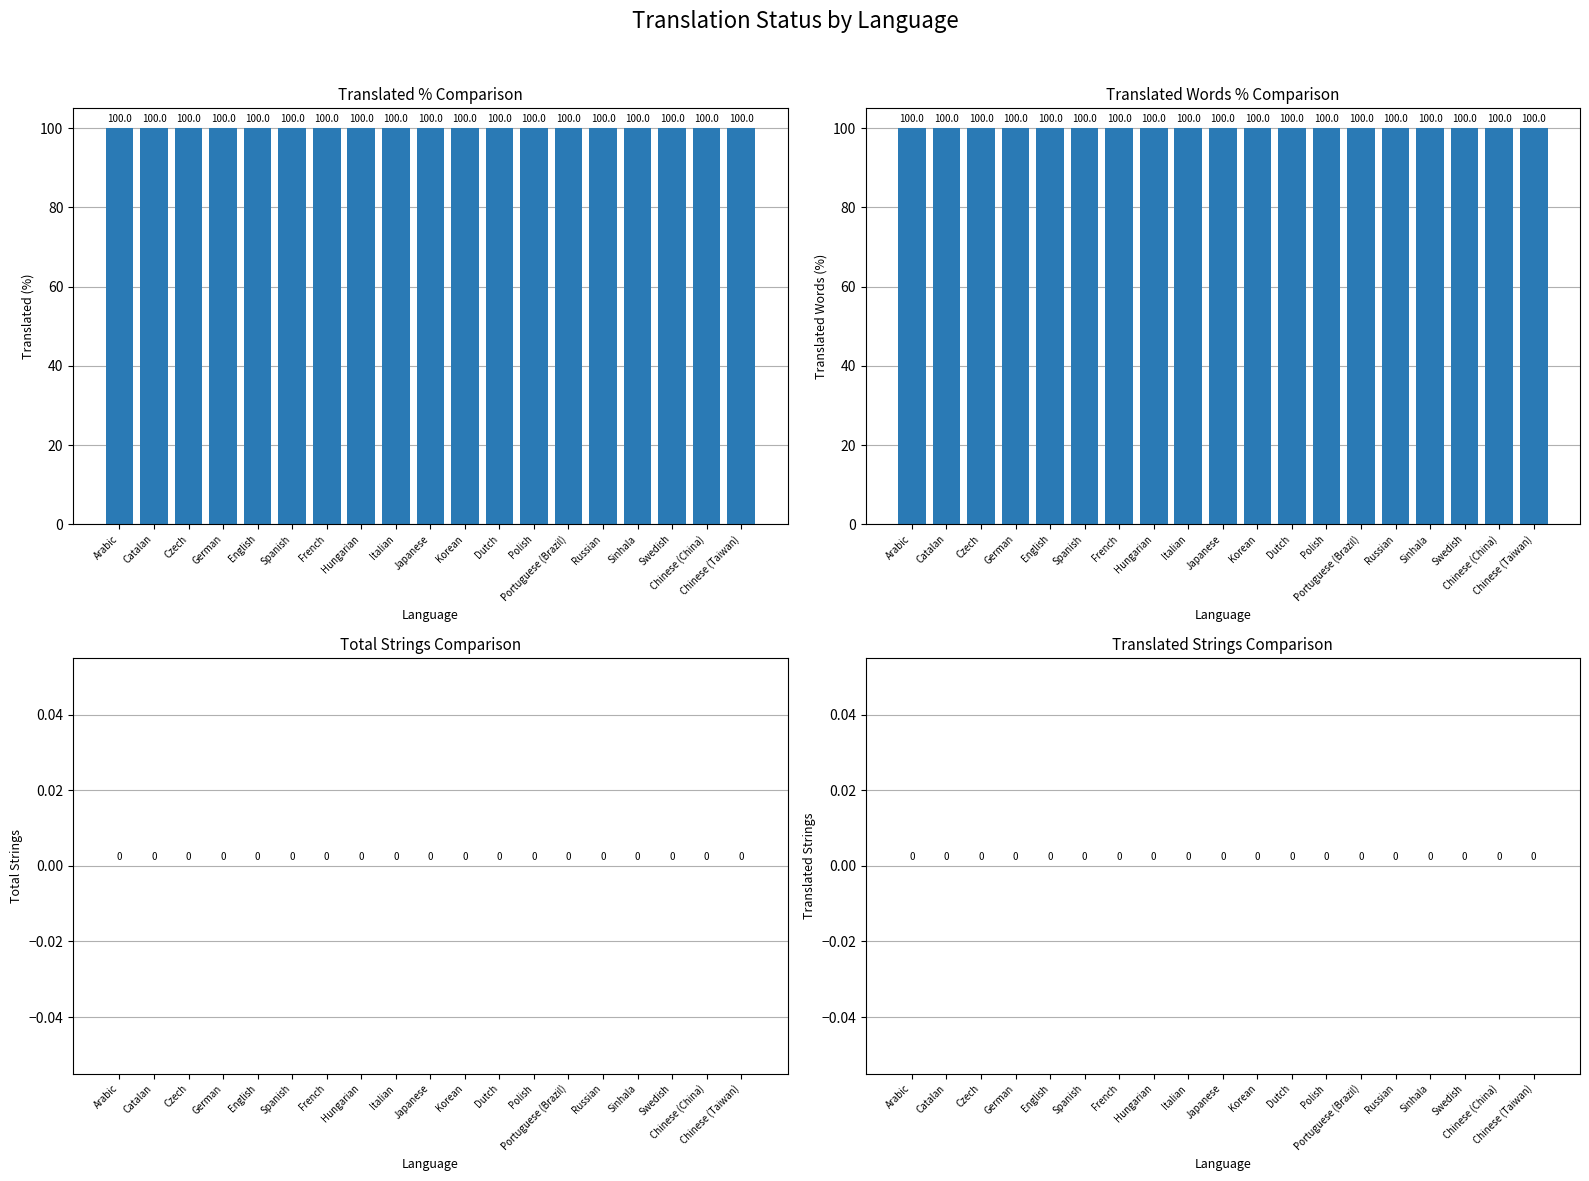

Is the value of translated_percent at Spanish greater than the value of total at English?

Yes